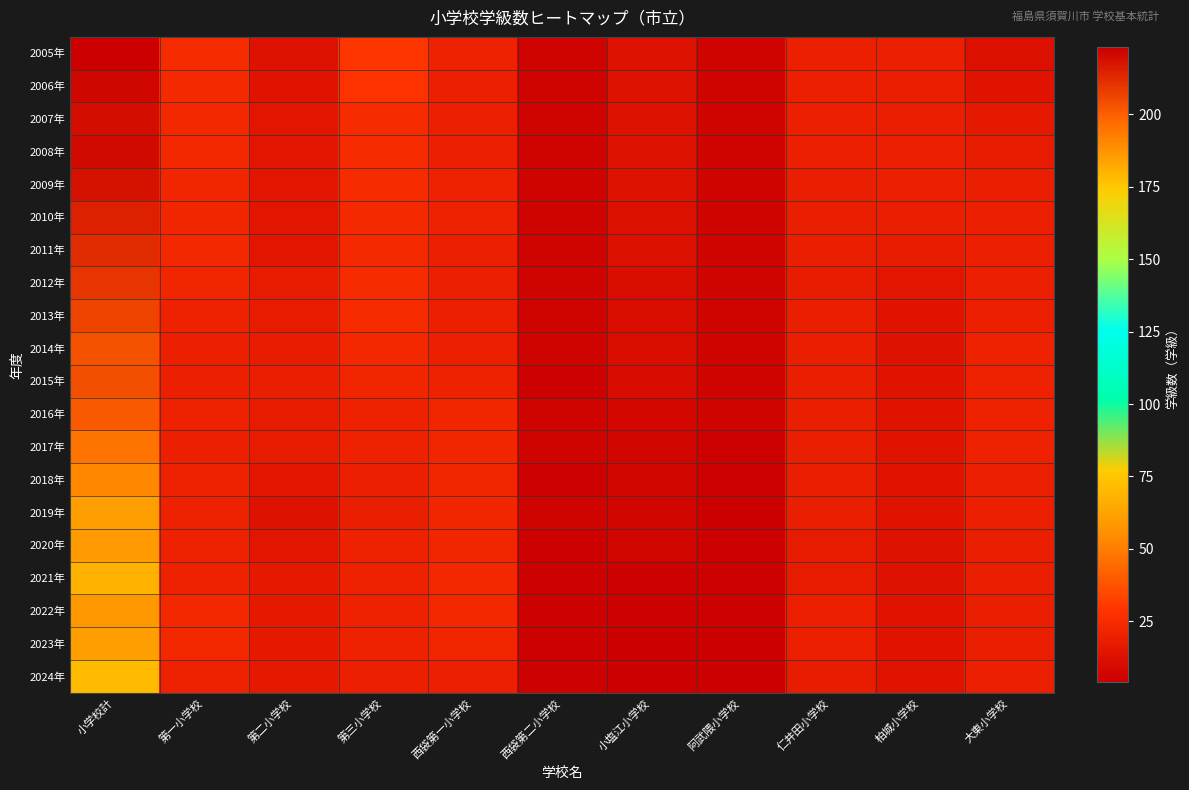

Reading right to left, list all the values displayed in this chart.

2005年: 大東小学校=12	柏城小学校=20	仁井田小学校=20	阿武隈小学校=6	小塩江小学校=13	西袋第二小学校=6	西袋第一小学校=21	第三小学校=29	第二小学校=13	第一小学校=25	小学校計=223
2006年: 大東小学校=14	柏城小学校=19	仁井田小学校=20	阿武隈小学校=6	小塩江小学校=13	西袋第二小学校=6	西袋第一小学校=20	第三小学校=28	第二小学校=14	第一小学校=24	小学校計=221
2007年: 大東小学校=16	柏城小学校=19	仁井田小学校=20	阿武隈小学校=6	小塩江小学校=13	西袋第二小学校=6	西袋第一小学校=20	第三小学校=25	第二小学校=15	第一小学校=23	小学校計=219
2008年: 大東小学校=17	柏城小学校=20	仁井田小学校=20	阿武隈小学校=6	小塩江小学校=13	西袋第二小学校=6	西袋第一小学校=20	第三小学校=25	第二小学校=15	第一小学校=23	小学校計=220
2009年: 大東小学校=19	柏城小学校=20	仁井田小学校=19	阿武隈小学校=6	小塩江小学校=13	西袋第二小学校=6	西袋第一小学校=21	第三小学校=25	第二小学校=15	第一小学校=22	小学校計=218
2010年: 大東小学校=20	柏城小学校=19	仁井田小学校=19	阿武隈小学校=6	小塩江小学校=12	西袋第二小学校=6	西袋第一小学校=21	第三小学校=24	第二小学校=15	第一小学校=22	小学校計=215
2011年: 大東小学校=20	柏城小学校=18	仁井田小学校=19	阿武隈小学校=6	小塩江小学校=12	西袋第二小学校=6	西袋第一小学校=20	第三小学校=24	第二小学校=15	第一小学校=23	小学校計=212
2012年: 大東小学校=20	柏城小学校=15	仁井田小学校=18	阿武隈小学校=6	小塩江小学校=11	西袋第二小学校=6	西袋第一小学校=20	第三小学校=25	第二小学校=17	第一小学校=22	小学校計=210
2013年: 大東小学校=20	柏城小学校=14	仁井田小学校=19	阿武隈小学校=6	小塩江小学校=11	西袋第二小学校=6	西袋第一小学校=20	第三小学校=25	第二小学校=17	第一小学校=21	小学校計=206
2014年: 大東小学校=21	柏城小学校=13	仁井田小学校=19	阿武隈小学校=6	小塩江小学校=11	西袋第二小学校=6	西袋第一小学校=20	第三小学校=23	第二小学校=18	第一小学校=20	小学校計=203
2015年: 大東小学校=21	柏城小学校=14	仁井田小学校=19	阿武隈小学校=6	小塩江小学校=10	西袋第二小学校=5	西袋第一小学校=21	第三小学校=22	第二小学校=19	第一小学校=20	小学校計=204
2016年: 大東小学校=21	柏城小学校=14	仁井田小学校=19	阿武隈小学校=6	小塩江小学校=8	西袋第二小学校=6	西袋第一小学校=22	第三小学校=21	第二小学校=17	第一小学校=21	小学校計=201
2017年: 大東小学校=21	柏城小学校=14	仁井田小学校=19	阿武隈小学校=5	小塩江小学校=7	西袋第二小学校=6	西袋第一小学校=22	第三小学校=21	第二小学校=17	第一小学校=20	小学校計=195
2018年: 大東小学校=20	柏城小学校=14	仁井田小学校=19	阿武隈小学校=5	小塩江小学校=7	西袋第二小学校=5	西袋第一小学校=22	第三小学校=20	第二小学校=15	第一小学校=21	小学校計=190
2019年: 大東小学校=20	柏城小学校=14	仁井田小学校=19	阿武隈小学校=4	小塩江小学校=7	西袋第二小学校=6	西袋第一小学校=22	第三小学校=19	第二小学校=13	第一小学校=21	小学校計=185
2020年: 大東小学校=19	柏城小学校=13	仁井田小学校=17	阿武隈小学校=5	小塩江小学校=7	西袋第二小学校=5	西袋第一小学校=22	第三小学校=21	第二小学校=15	第一小学校=21	小学校計=186
2021年: 大東小学校=19	柏城小学校=13	仁井田小学校=17	阿武隈小学校=5	小塩江小学校=5	西袋第二小学校=5	西袋第一小学校=23	第三小学校=21	第二小学校=16	第一小学校=21	小学校計=180
2022年: 大東小学校=19	柏城小学校=14	仁井田小学校=20	阿武隈小学校=5	小塩江小学校=5	西袋第二小学校=5	西袋第一小学校=23	第三小学校=21	第二小学校=16	第一小学校=23	小学校計=187
2023年: 大東小学校=19	柏城小学校=14	仁井田小学校=20	阿武隈小学校=4	小塩江小学校=4	西袋第二小学校=5	西袋第一小学校=22	第三小学校=21	第二小学校=16	第一小学校=23	小学校計=185
2024年: 大東小学校=20	柏城小学校=14	仁井田小学校=18	阿武隈小学校=4	小塩江小学校=4	西袋第二小学校=5	西袋第一小学校=20	第三小学校=20	第二小学校=16	第一小学校=21	小学校計=178